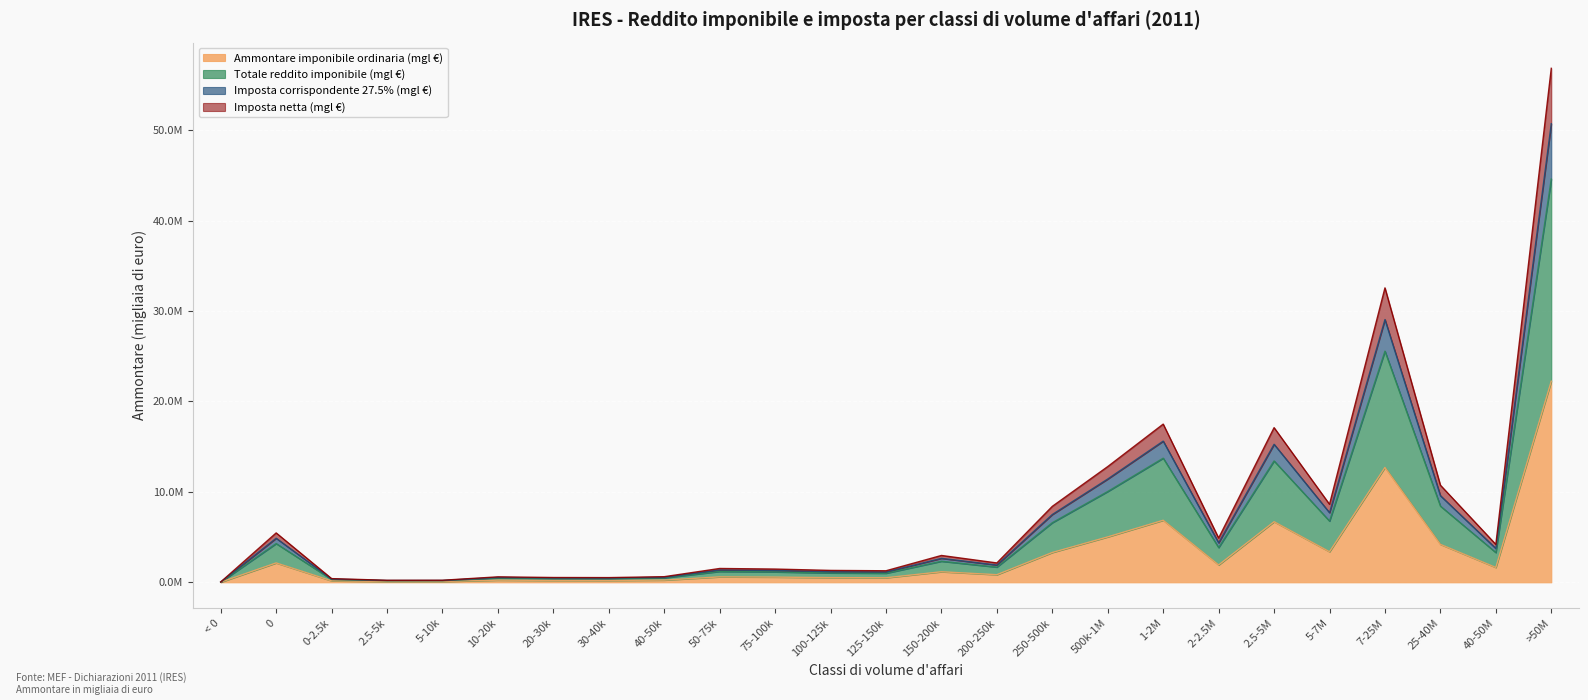

What is the total value across all series at 0?

16758706